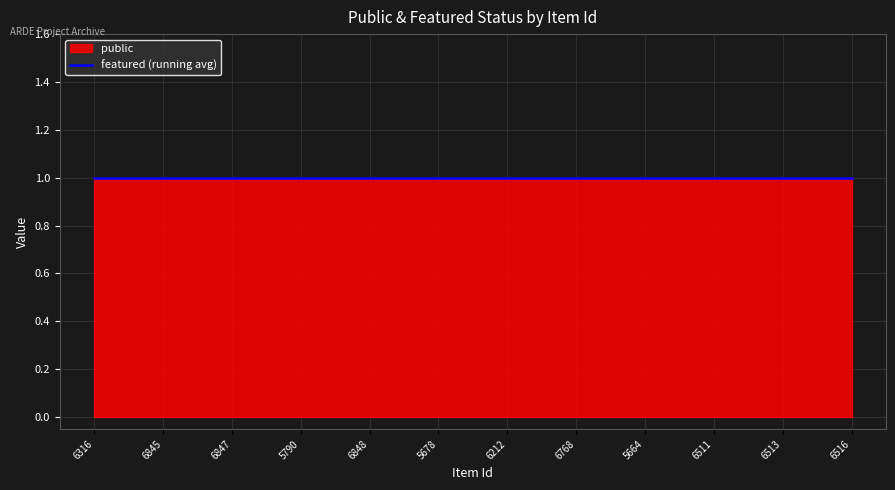

The value of public at 6516 is 1. True or false?

False